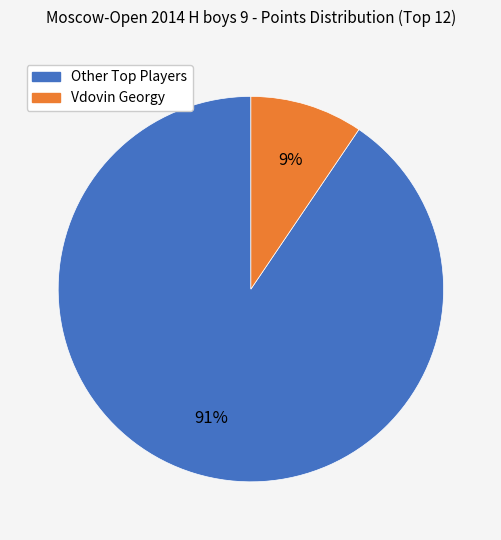

To the nearest percent, what portion does Vdovin Georgy represent?

9%